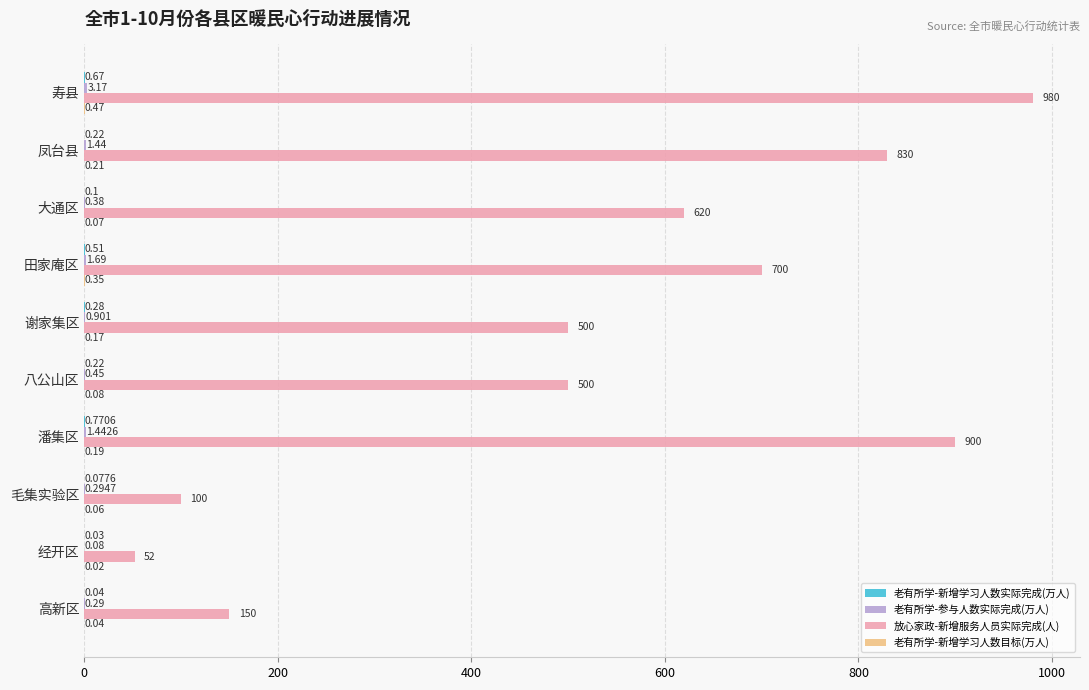

Which series has the largest total across all categories?

放心家政-新增服务人员实际完成(人)